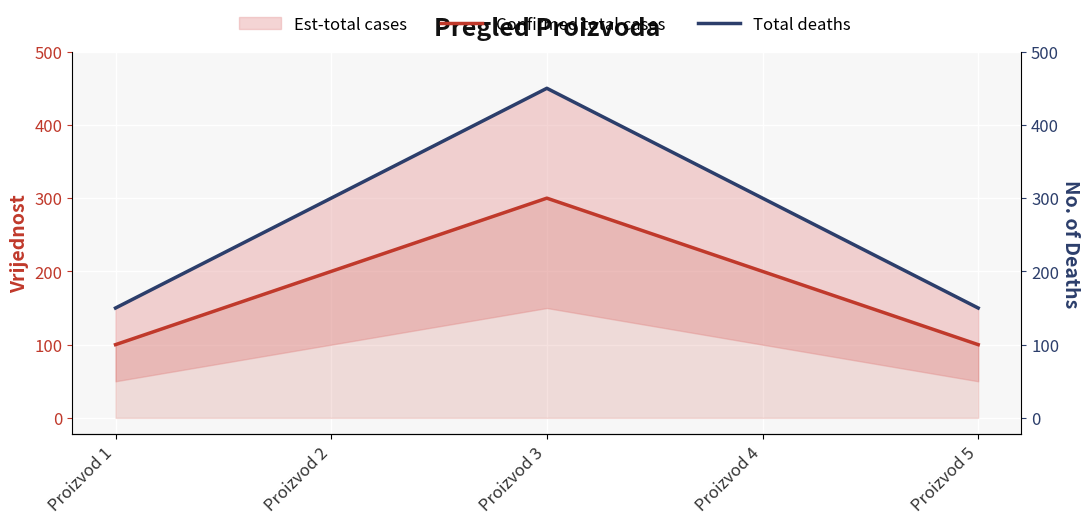

At Proizvod 5, list the series in order from largest to smallest.

Total deaths, Confirmed total cases